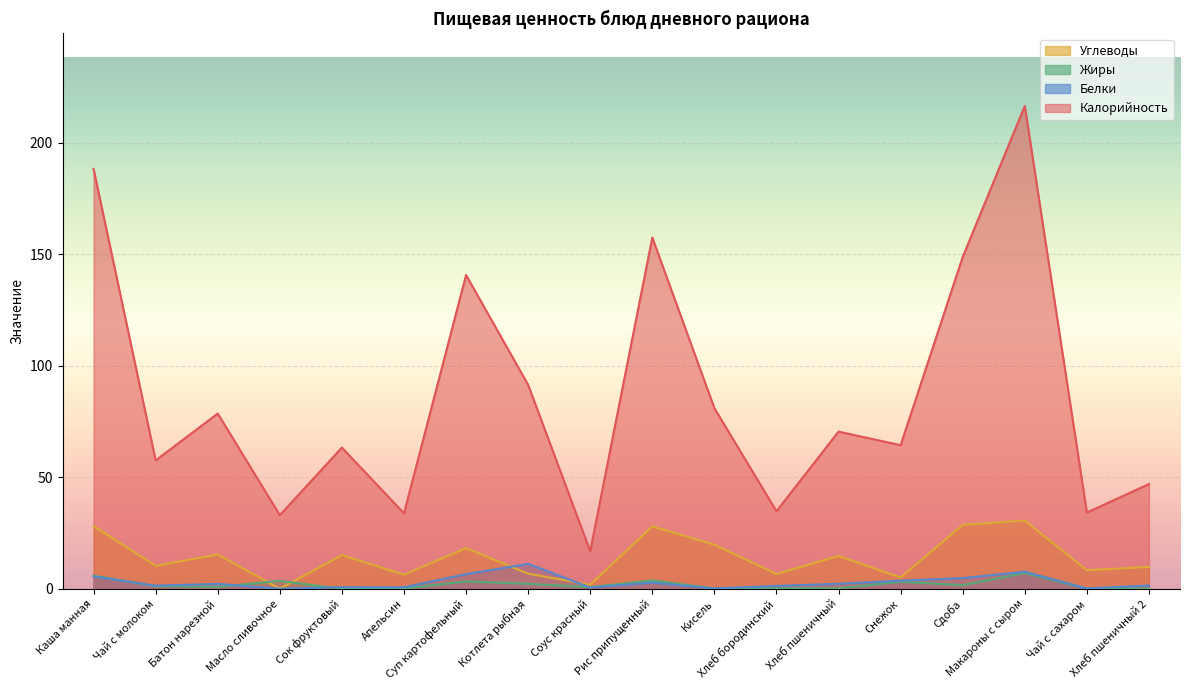

What is the label of the 4th point from the left?

Масло сливочное